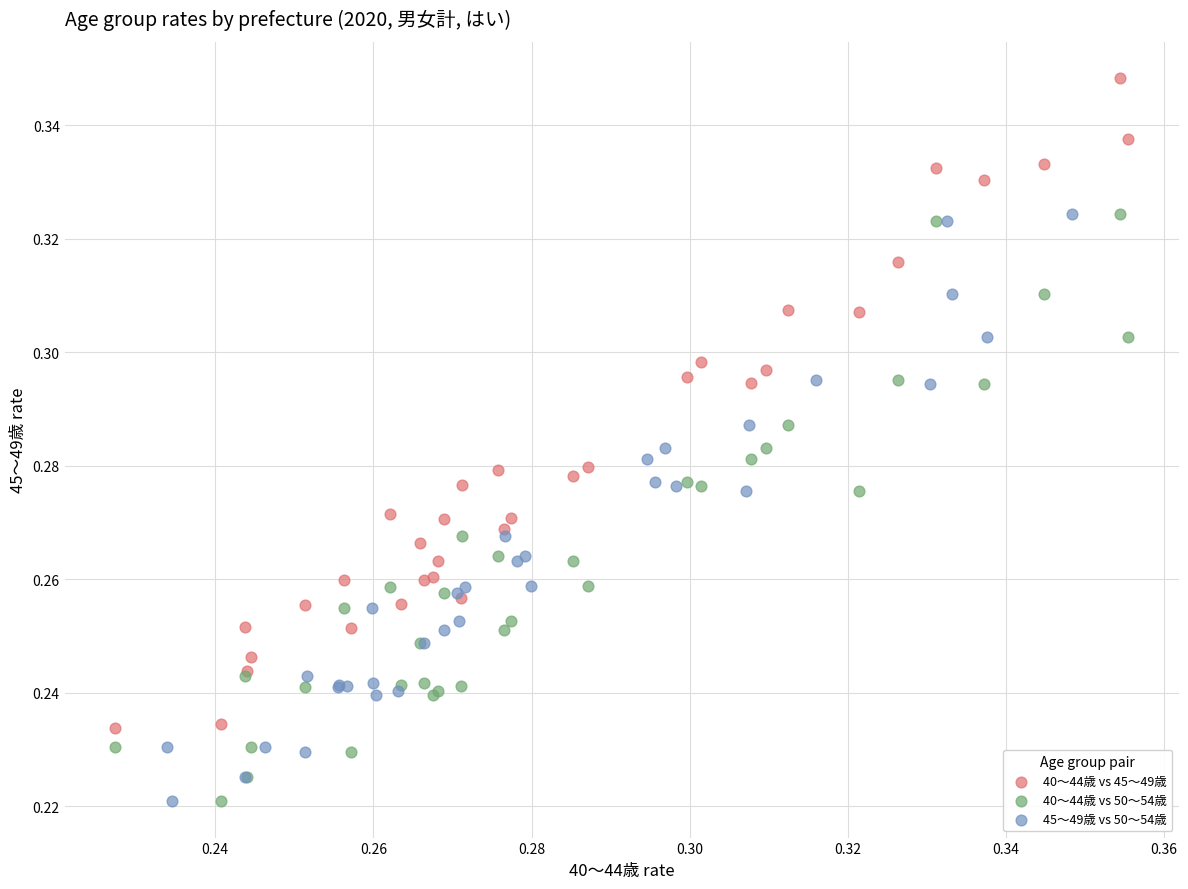

Which series contains the highest Y value?

40～44歳 vs 45～49歳